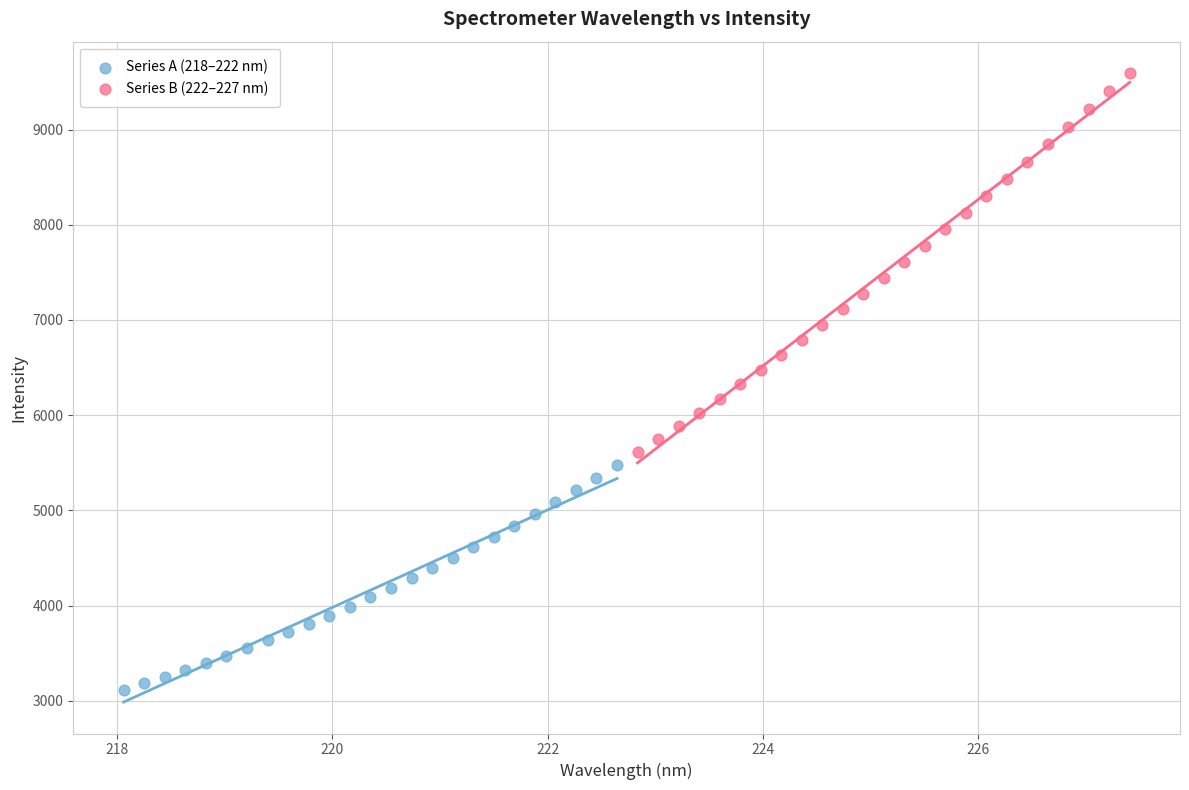

What are all the series names shown in the legend?

Series A (218–222 nm), Series B (222–227 nm)